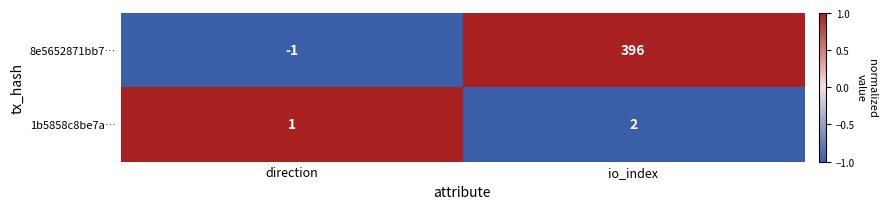

Which series changed the most between direction and io_index?

8e5652871bb7…